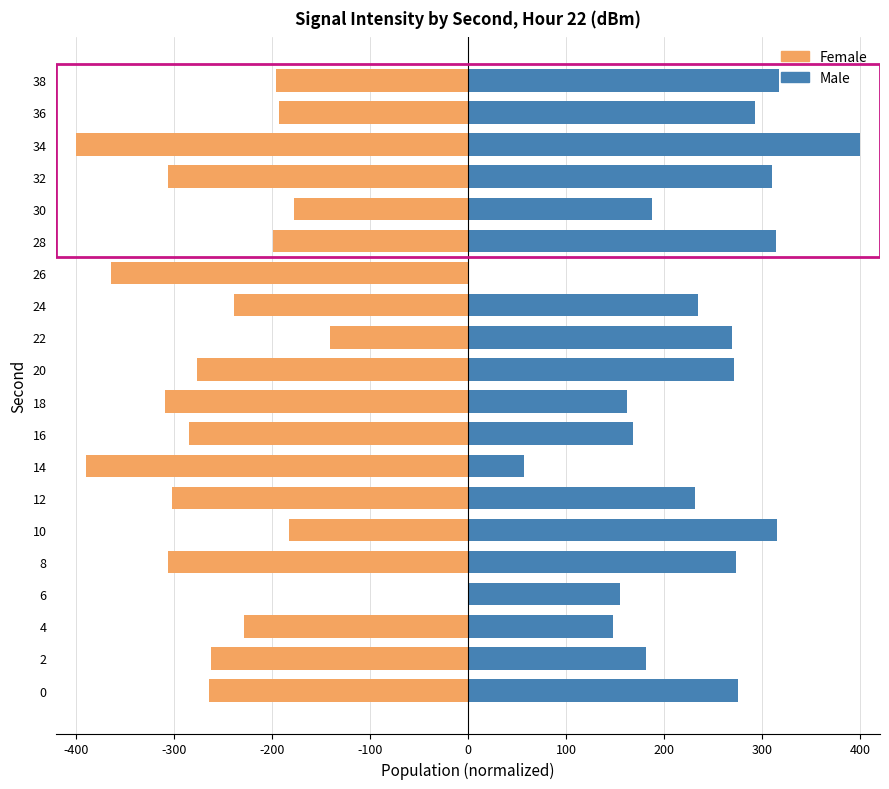

Does the chart contain stacked bars?

No